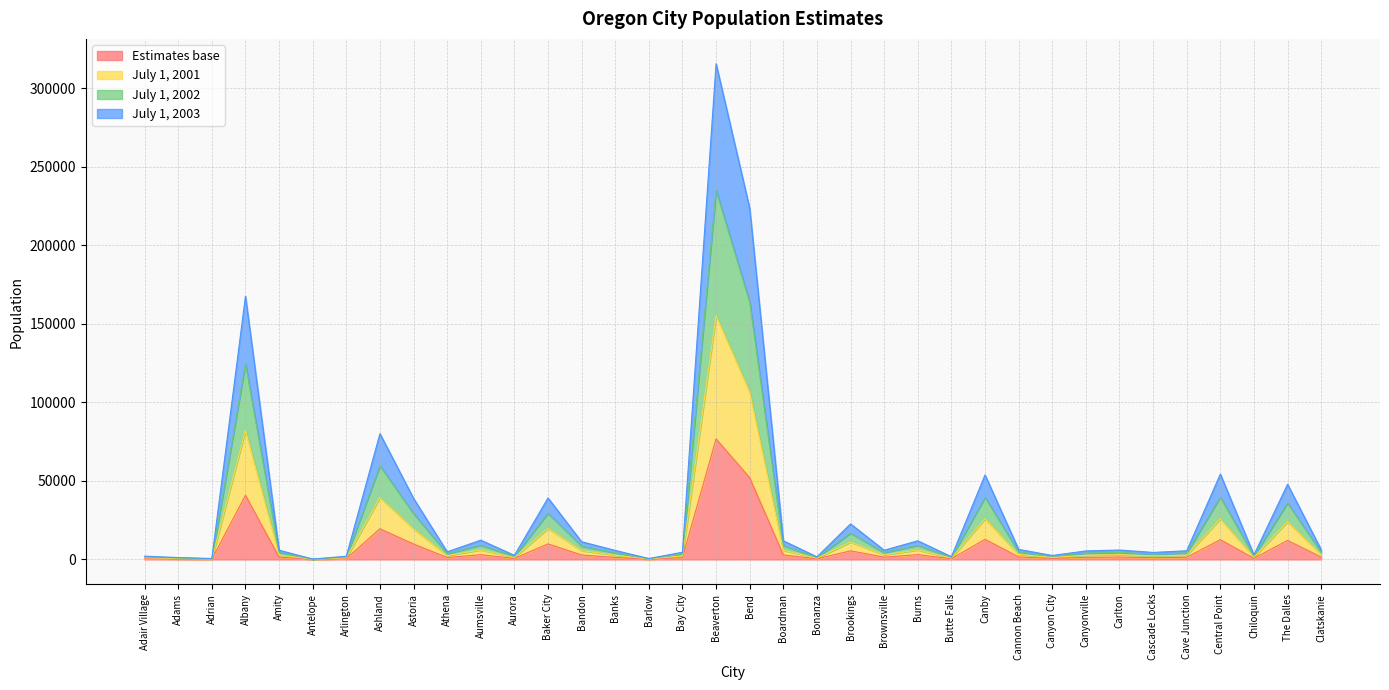

What are all the series names shown in the legend?

Estimates base, July 1, 2001, July 1, 2002, July 1, 2003